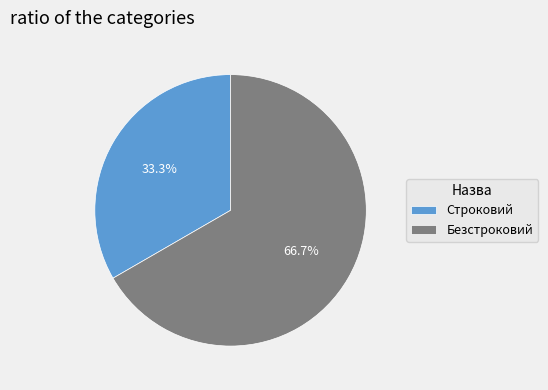

How many segments does this pie chart have?

2